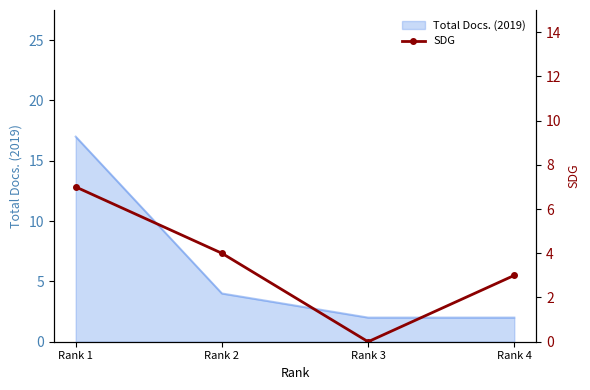

Does the chart have visible grid lines?

No